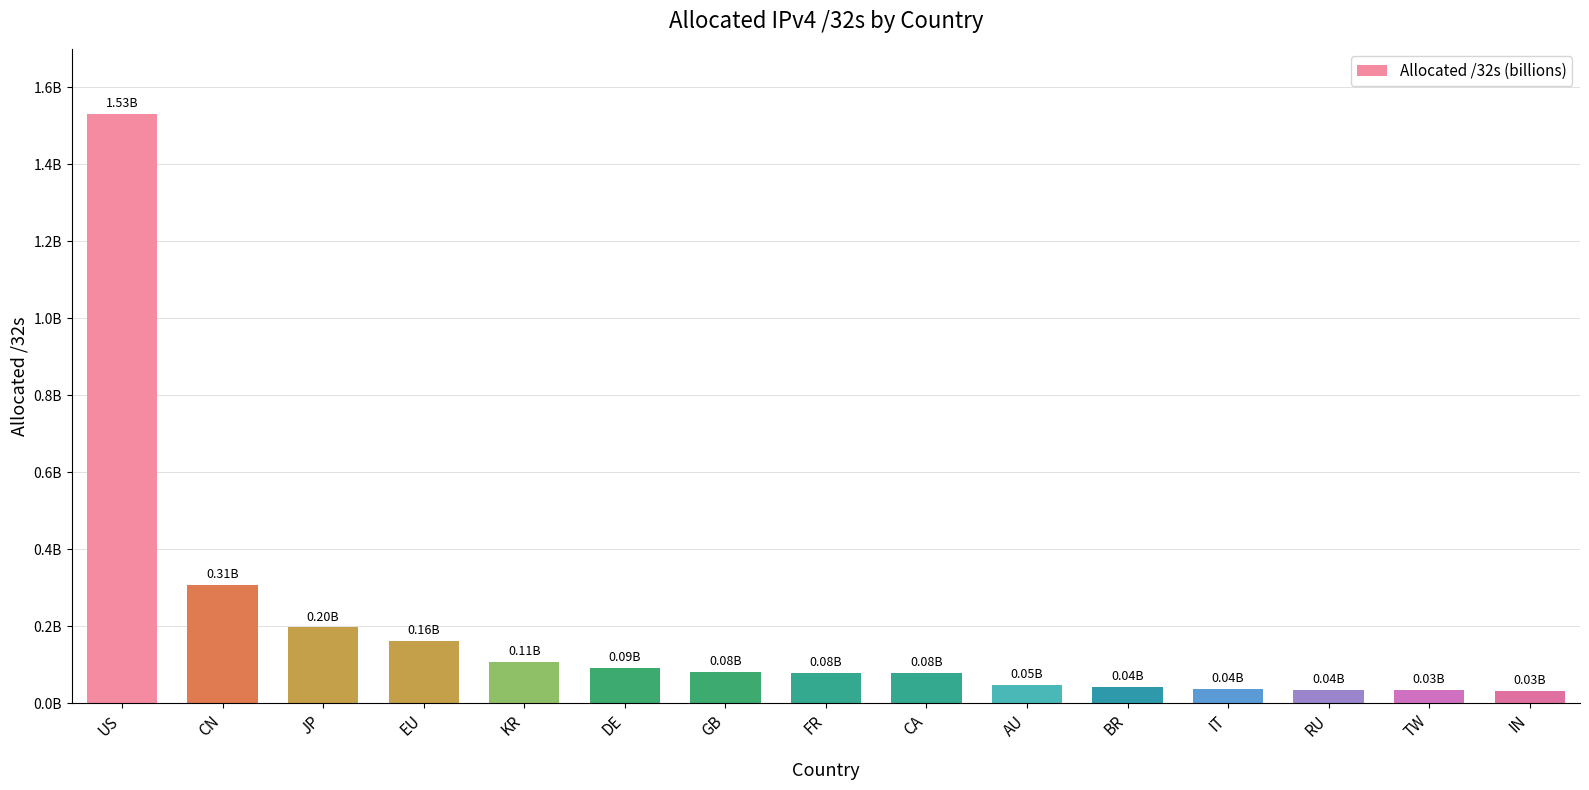

Rank the categories by value from lowest to highest.

IN, TW, RU, IT, BR, AU, CA, FR, GB, DE, KR, EU, JP, CN, US